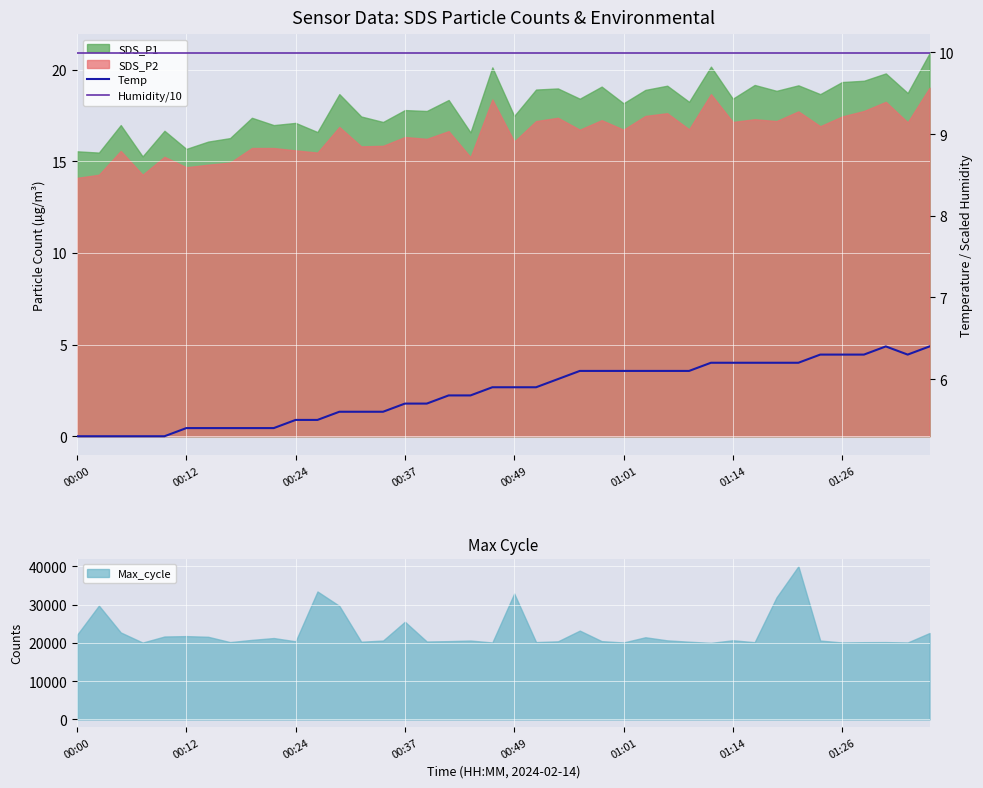

What is the highest value of the Max_cycle series?

40000.0